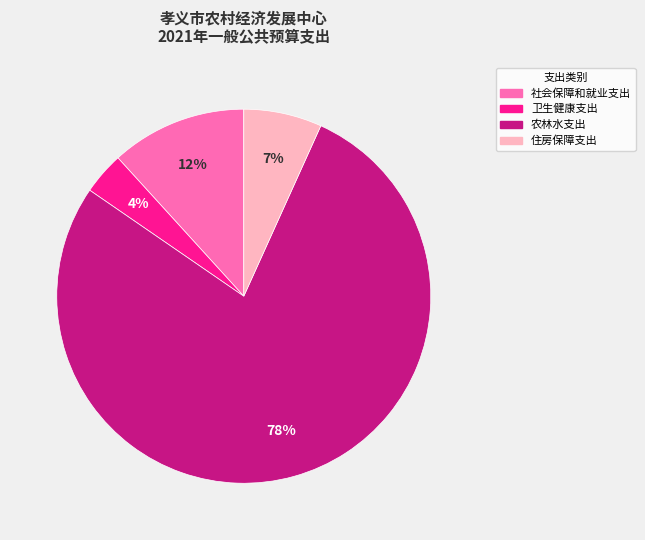

To the nearest percent, what portion does 住房保障支出 represent?

7%